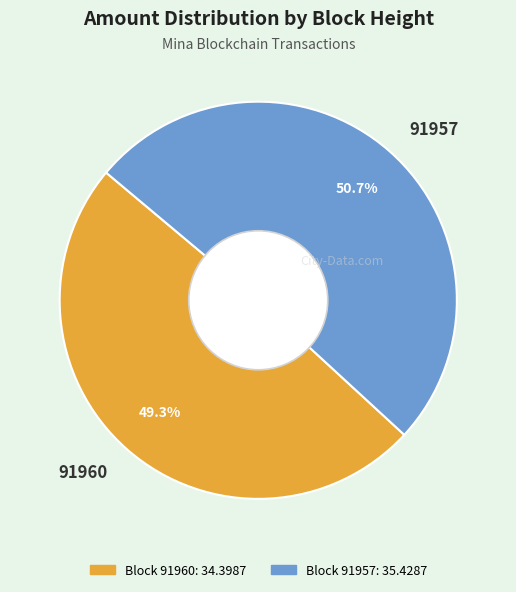

Rank the categories by value from lowest to highest.

91960, 91957